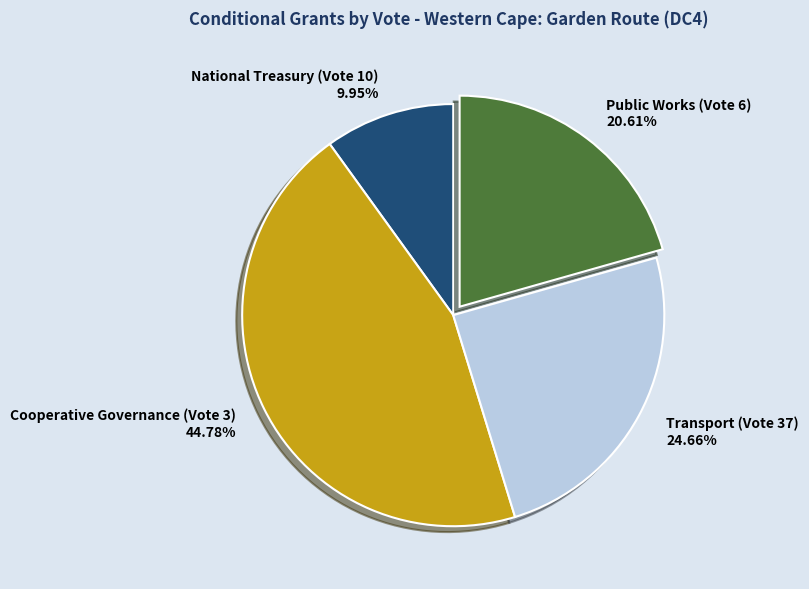

Do Public Works (Vote 6) and Cooperative Governance (Vote 3) together represent more than half of the pie?

Yes